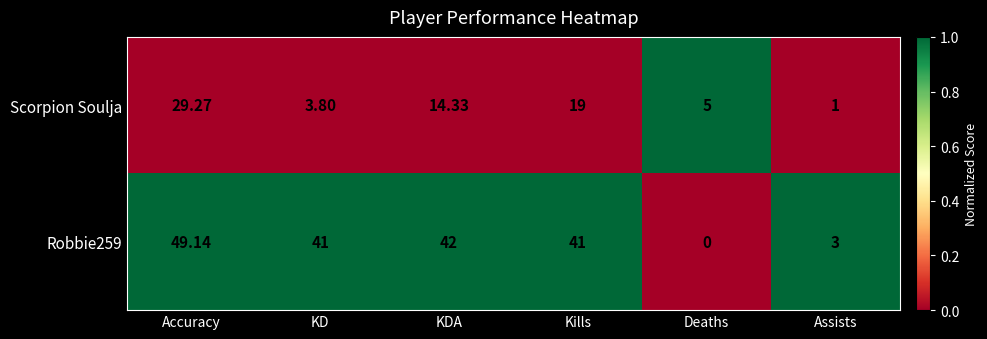

At how many categories does at least one series exceed 0?

6